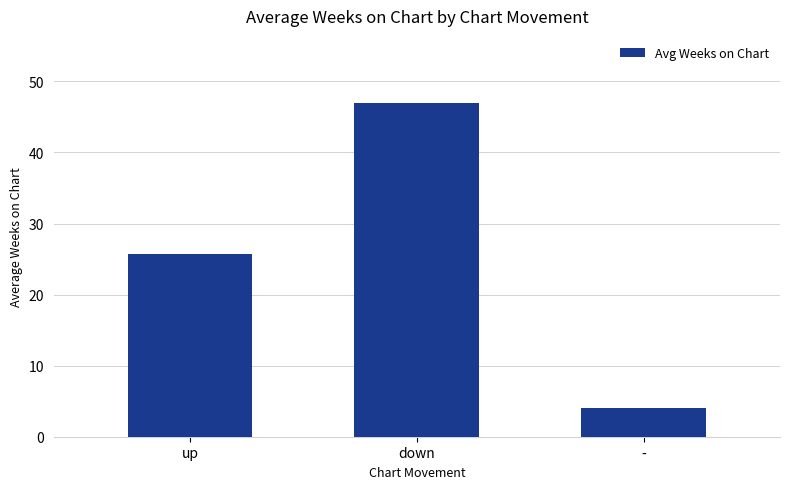

What is the value of the 3rd bar from the left?

4.0